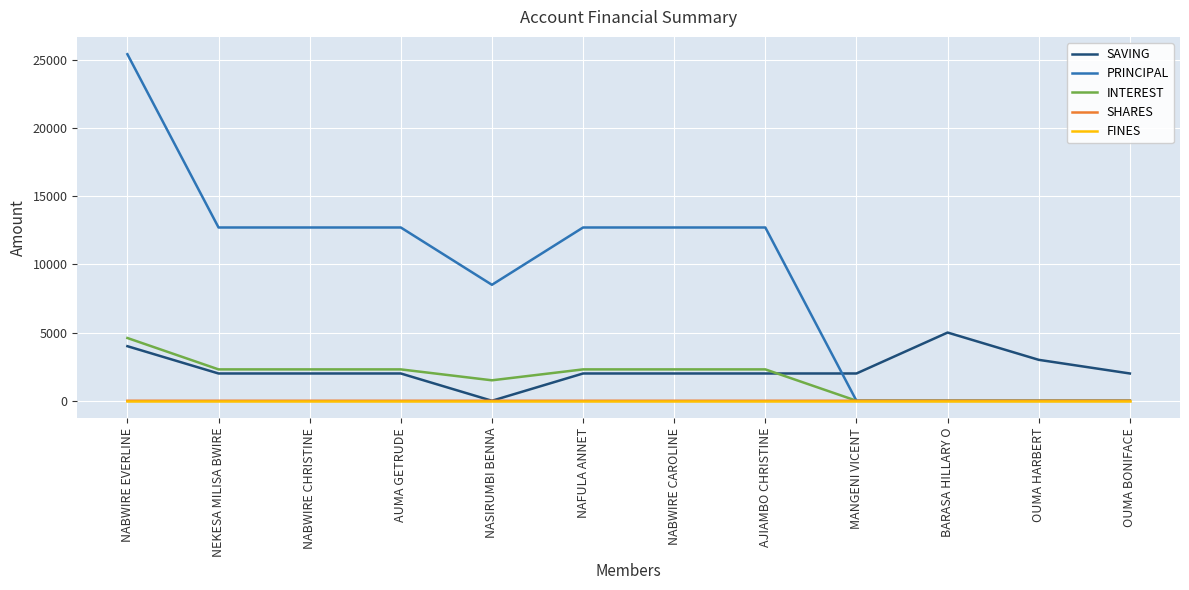

What is the total value across all series at BARASA HILLARY O?

5000